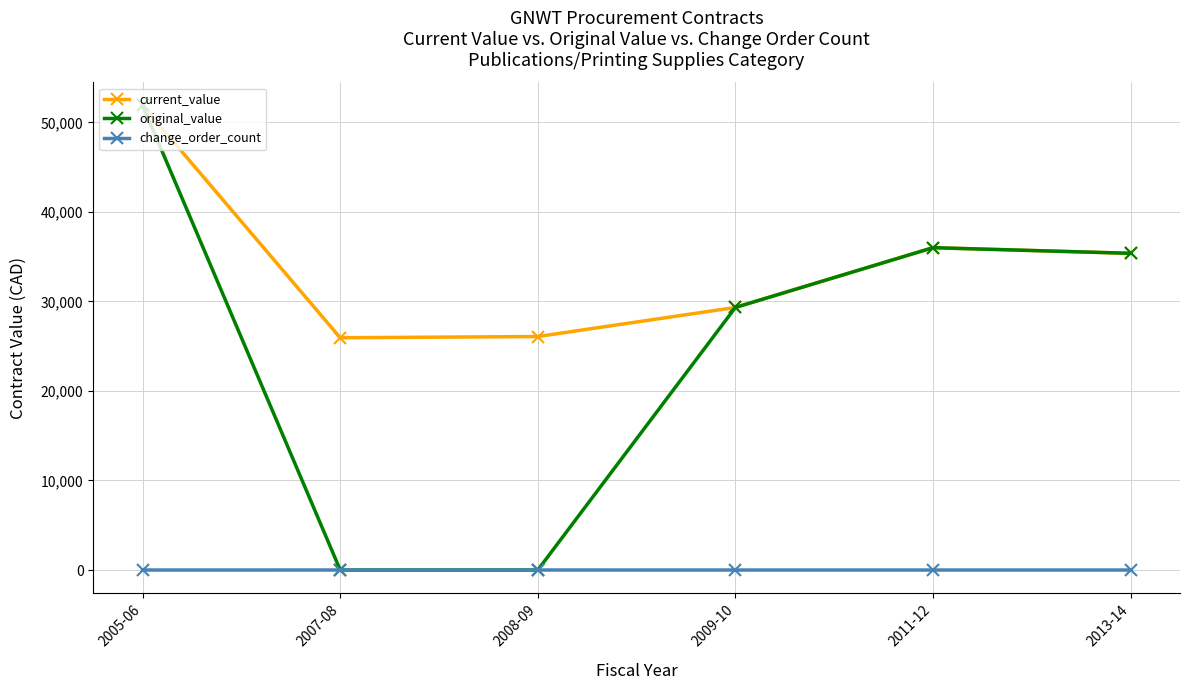

What is the difference between the highest and lowest values at 2009-10?

29326.0